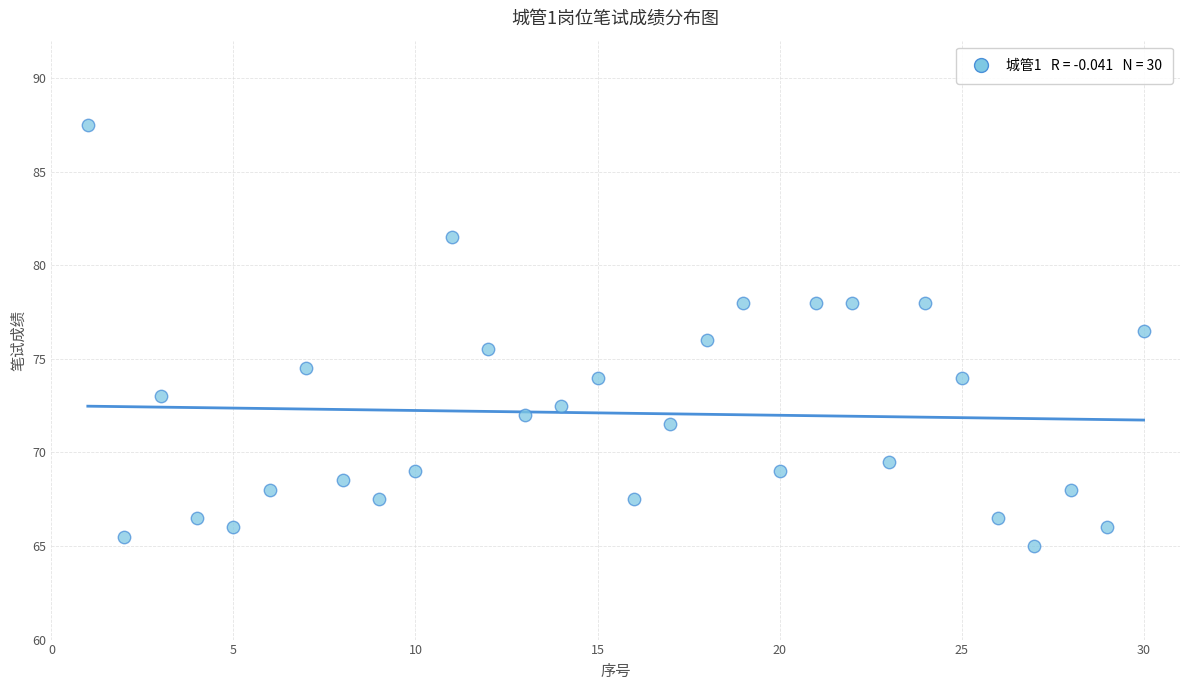

What is the range of Y values (max minus min)?

22.5